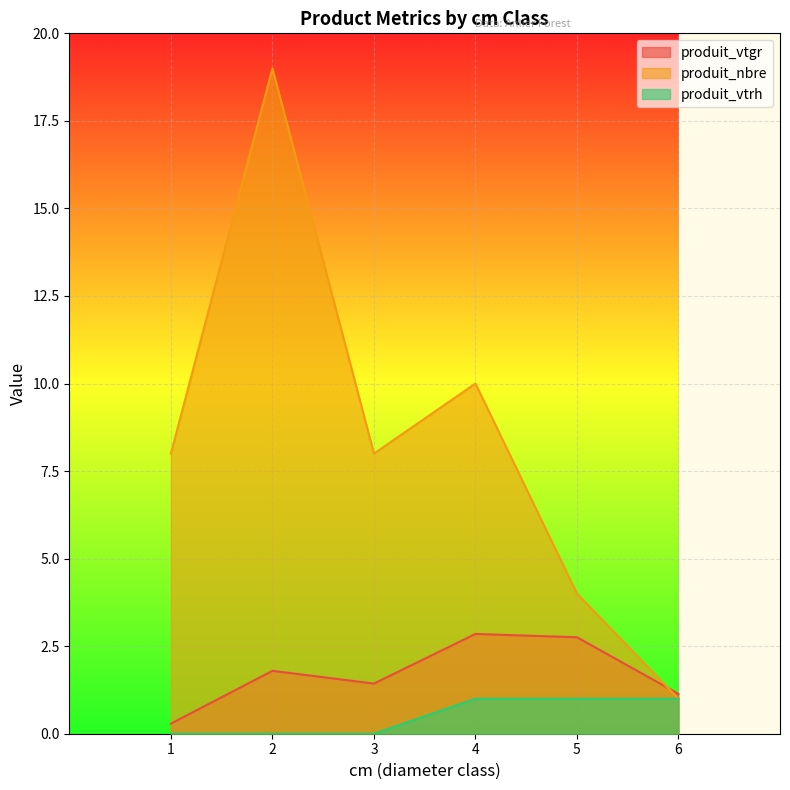

What is the lowest value of the produit_vtgr series?

0.3